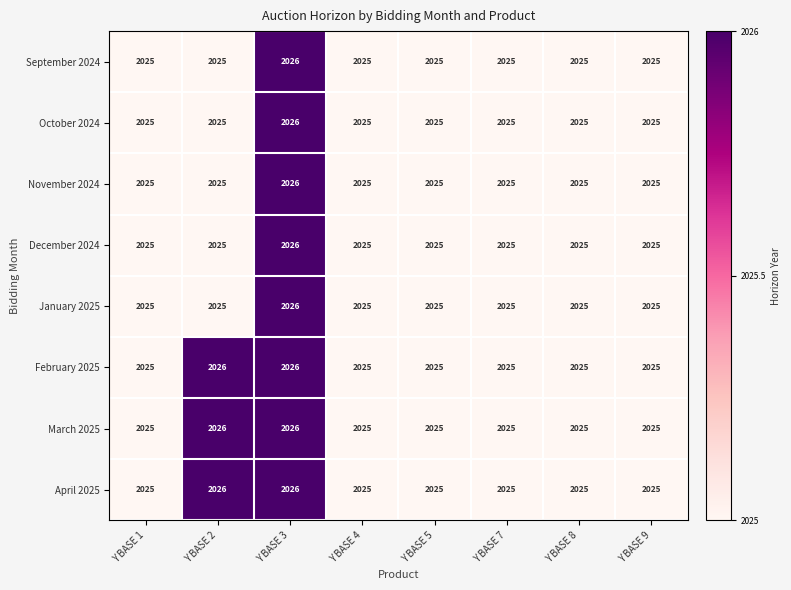

True or false: November 2024 has a value of 2025 at Y BASE 5.

True